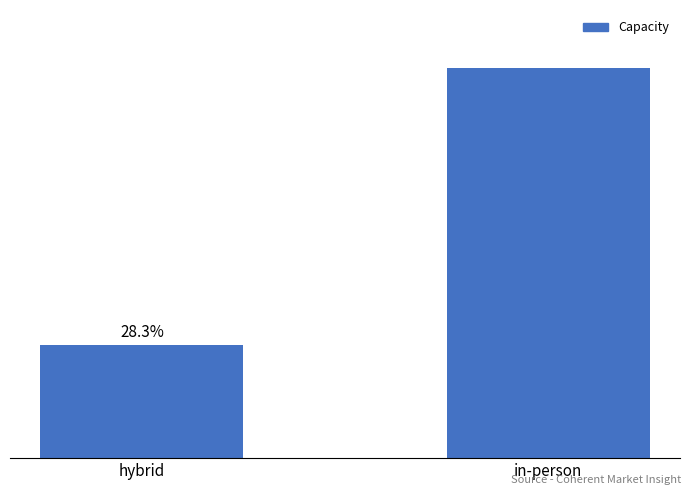

Rank the categories by value from highest to lowest.

in-person, hybrid